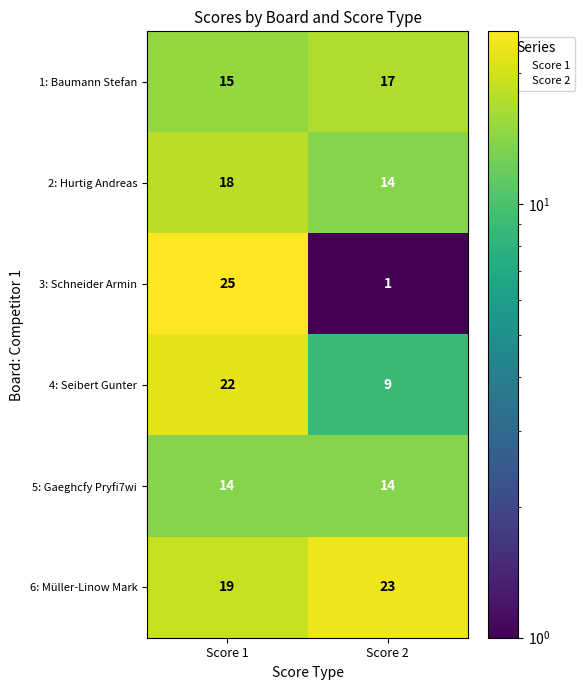

Count the number of data series in this chart.

6